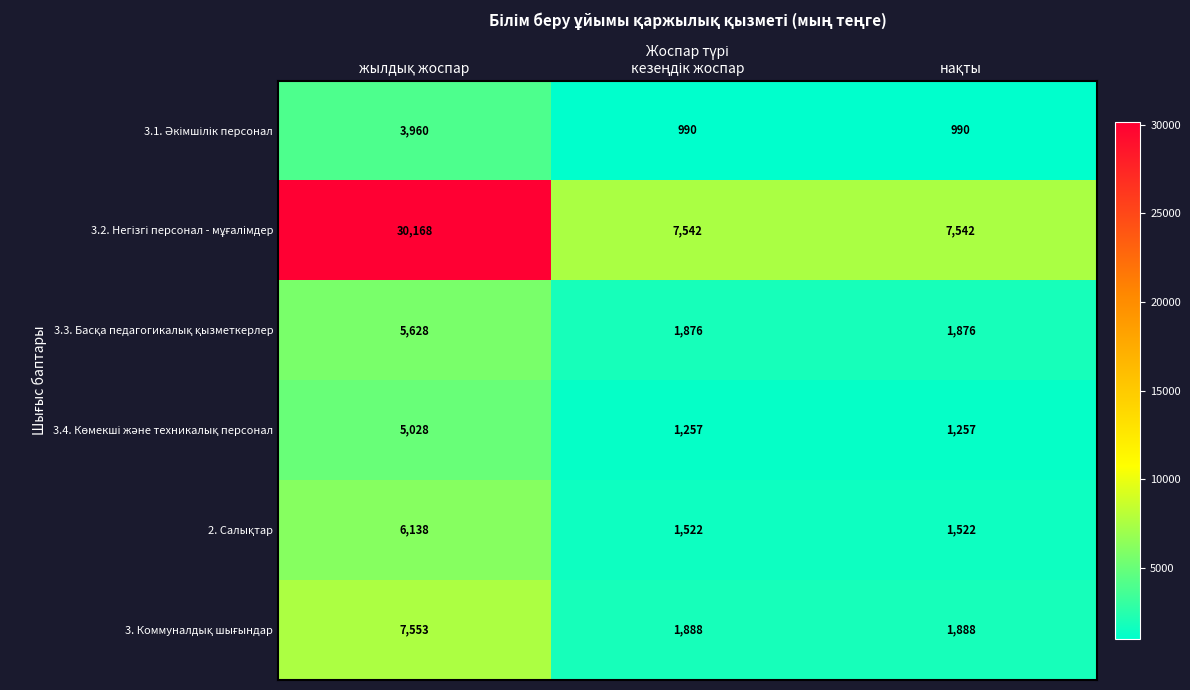

At how many categories does at least one series exceed 1532?

3